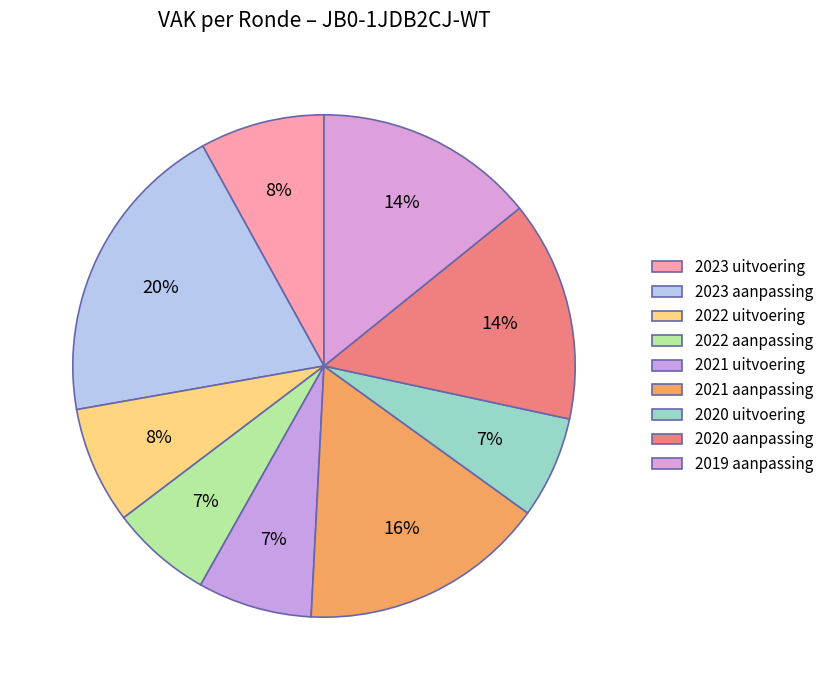

How many slices are in this pie chart?

9